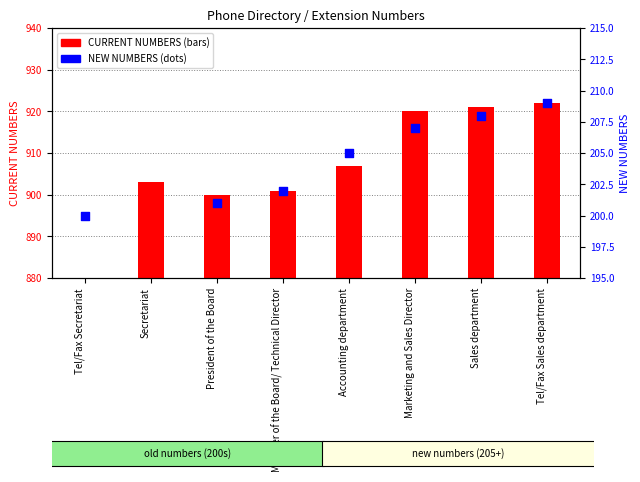

Between Tel/Fax Secretariat and Member of the Board/ Technical Director, which is larger?

Member of the Board/ Technical Director